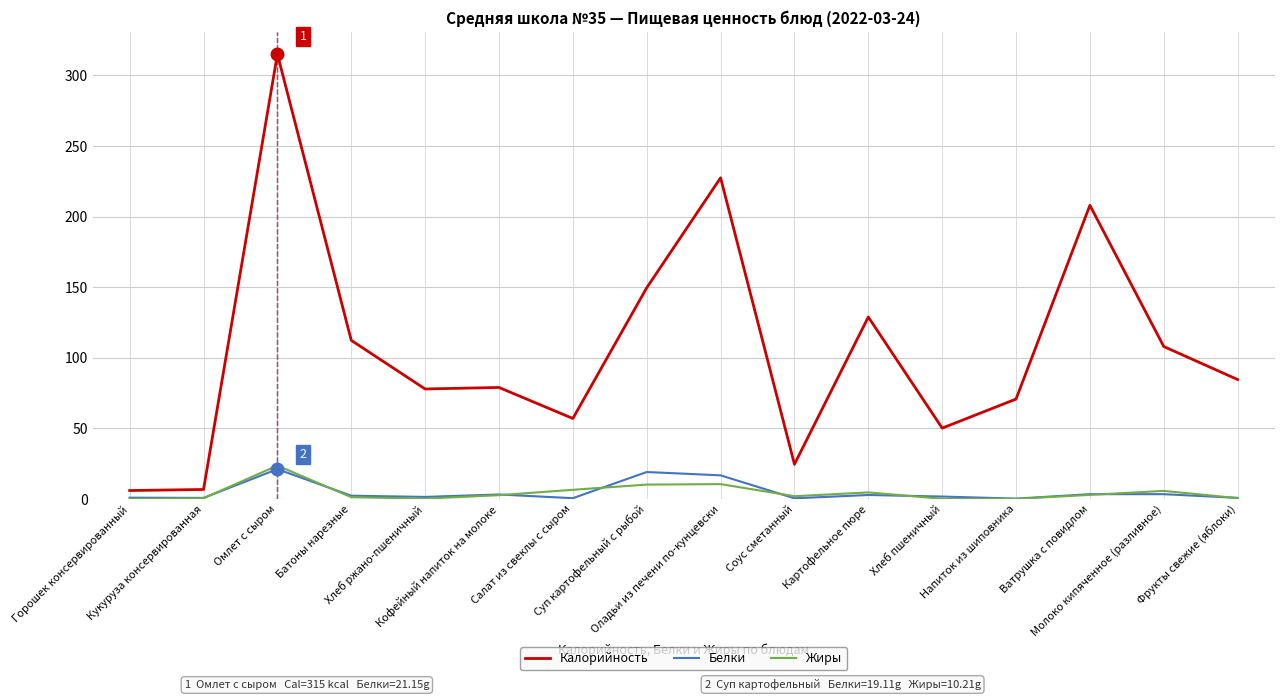

What value does the Калорийность series have at Омлет с сыром?

315.1